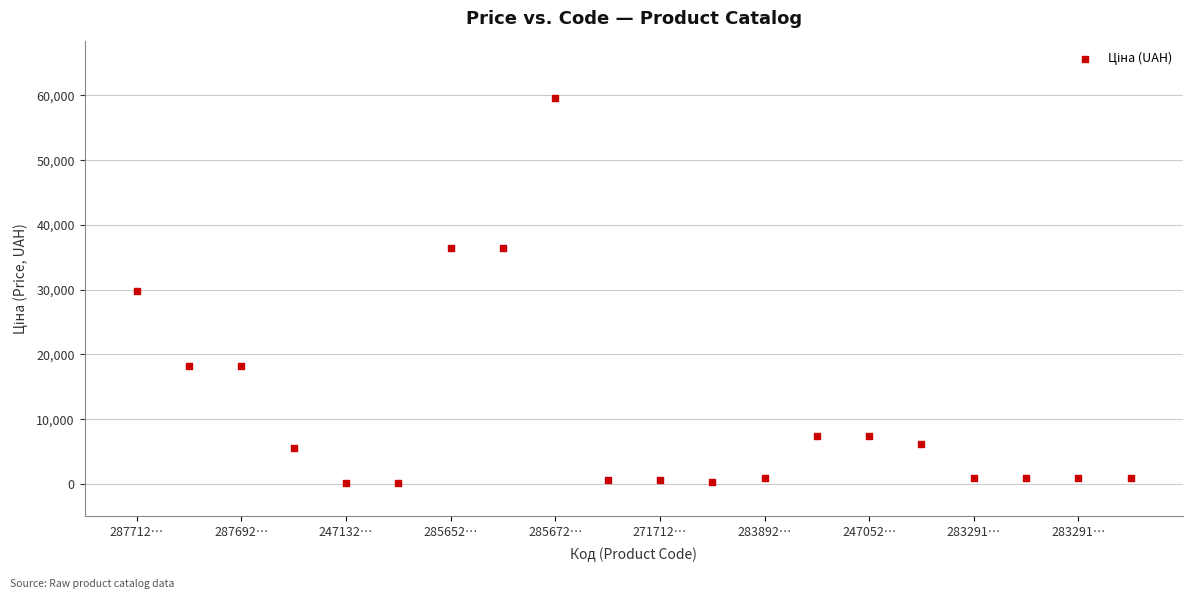

What is the range of Y values (max minus min)?

59412.4